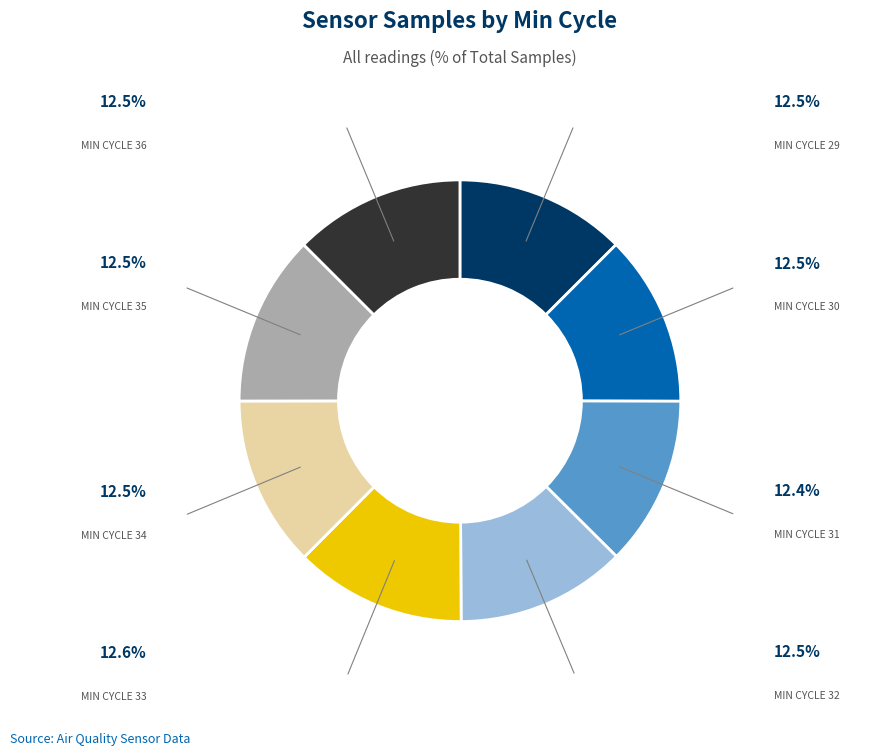

Is there a majority slice in this chart?

No